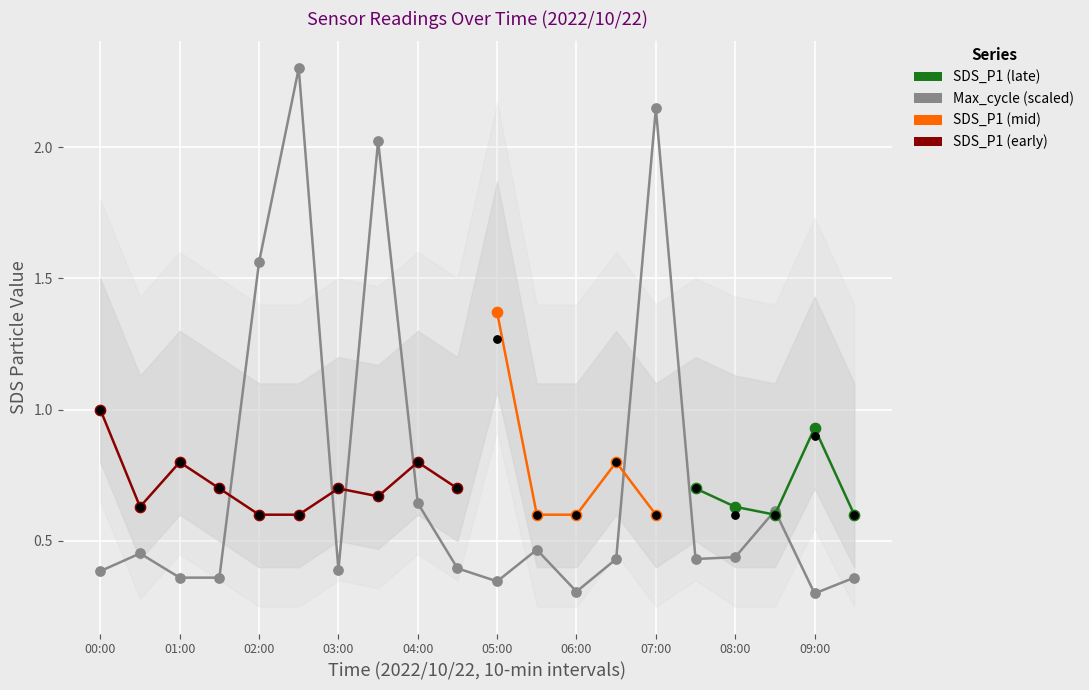

At how many categories does at least one series exceed 1?

5